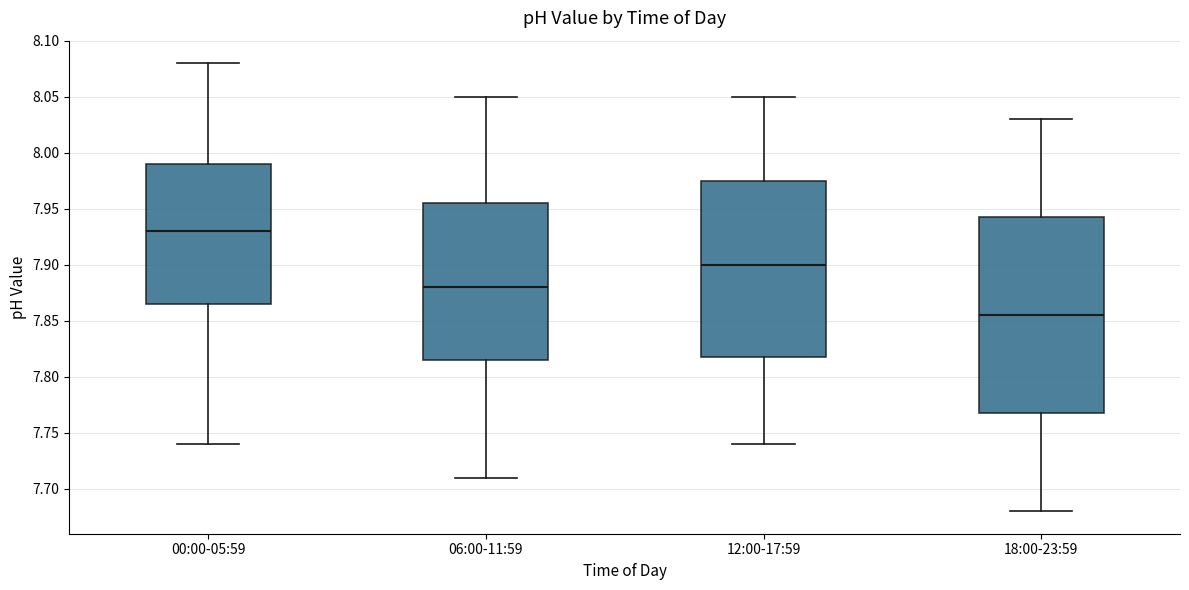

Reading left to right, transcribe this box plot: for each box, give where its median line is, the range the box spans, and where its two whiskers end, as read against the y-axis. The values are not printed on the chart, so give them approximately, as read against the axis.

00:00-05:59: median 7.930, box 7.865 to 7.990, whiskers 7.740 to 8.080
06:00-11:59: median 7.880, box 7.815 to 7.955, whiskers 7.710 to 8.050
12:00-17:59: median 7.900, box 7.820 to 7.975, whiskers 7.740 to 8.050
18:00-23:59: median 7.855, box 7.770 to 7.945, whiskers 7.680 to 8.030